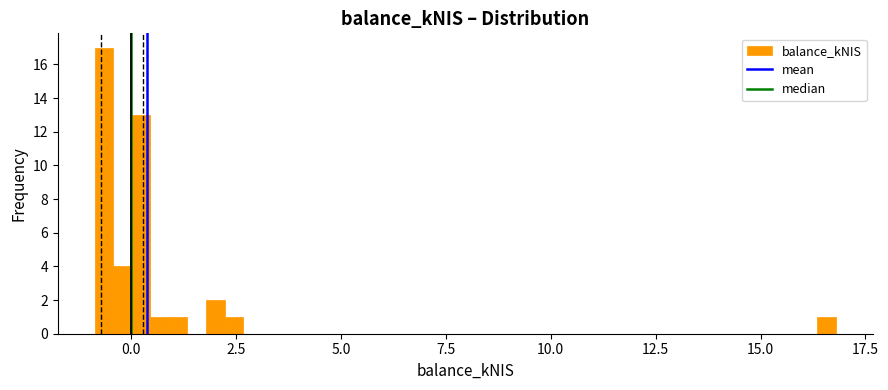

Around what value on the x-axis is the tallest bar? Give the approximate position of its centre, as read against the axis.

-0.5